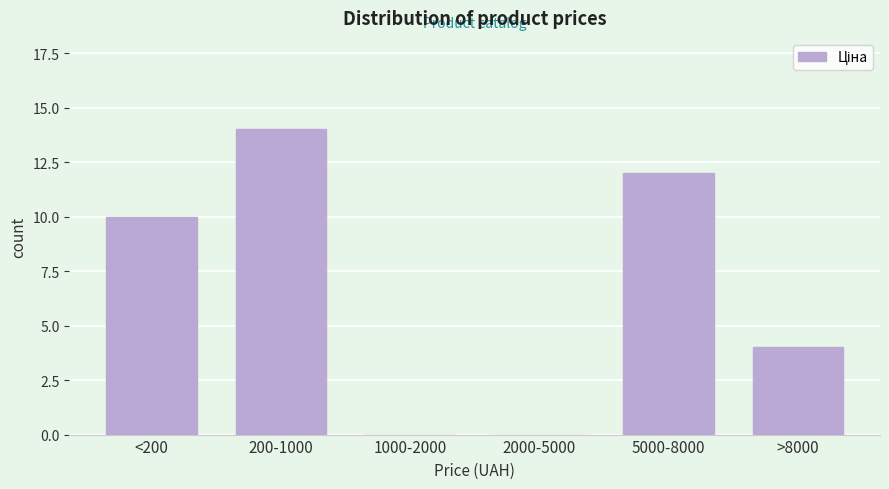

Reading left to right, transcribe all the data shown in this chart.

<200=10	200-1000=14	1000-2000=0	2000-5000=0	5000-8000=12	>8000=4